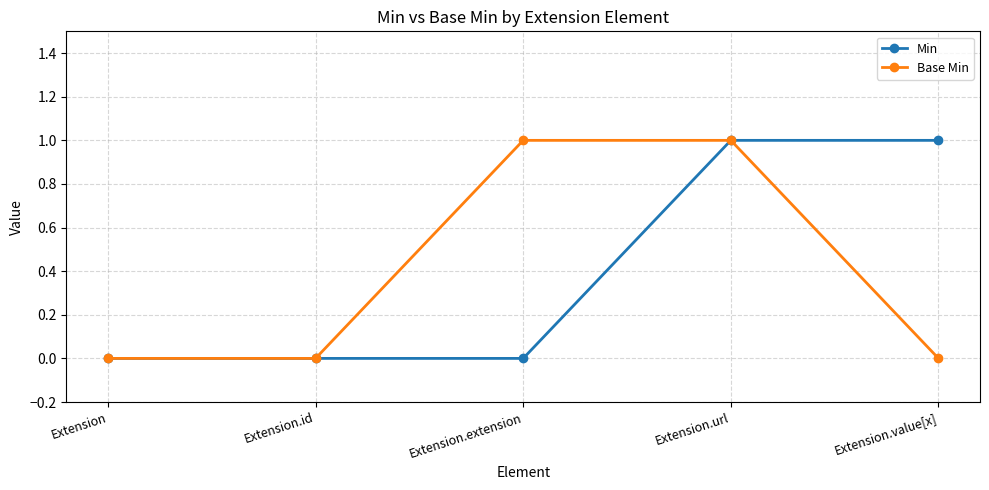

Is this an area chart (filled region under the line)?

No